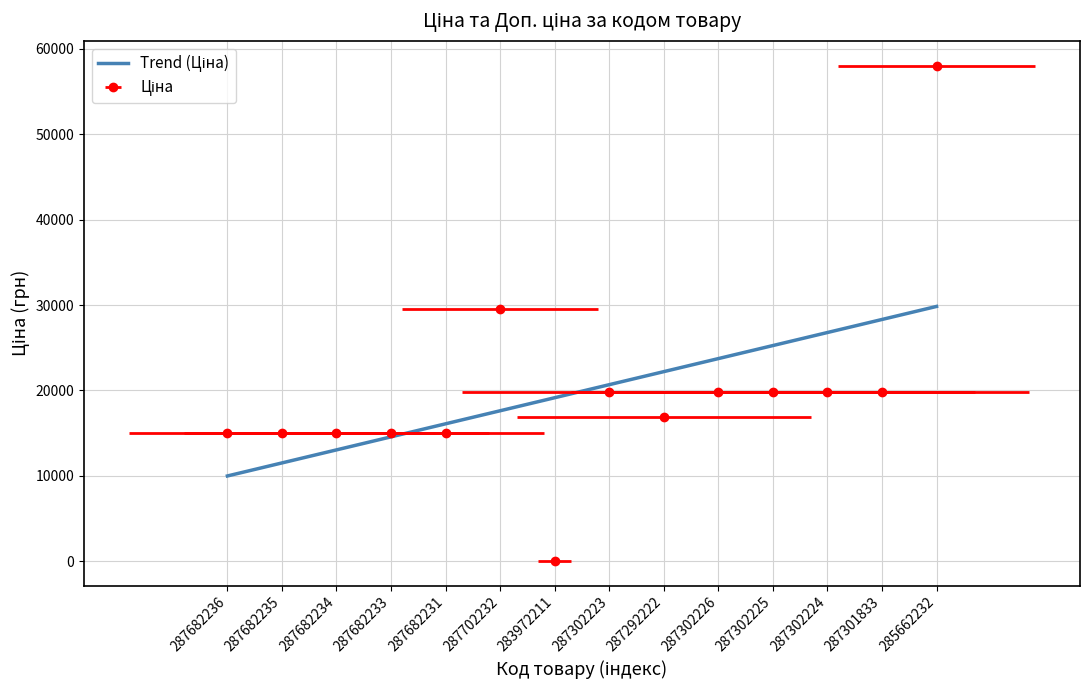

What is the label of the 5th point from the left?

287682231